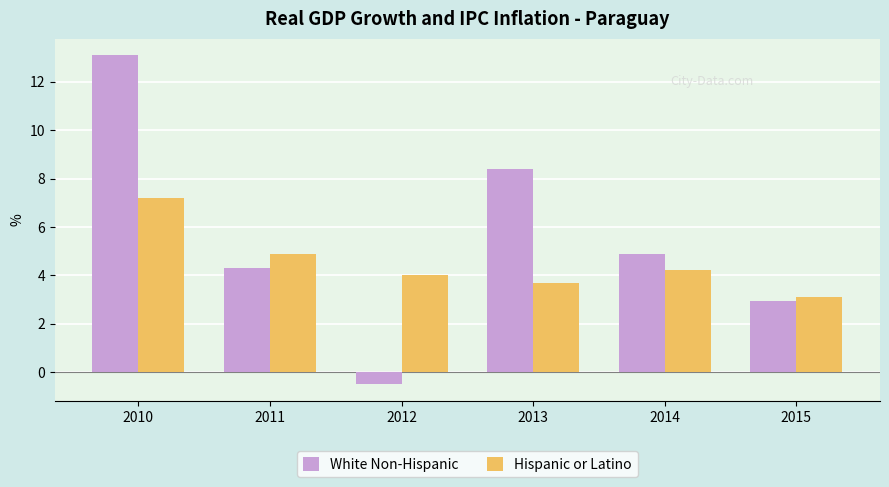

At 2014, list the series in order from largest to smallest.

White Non-Hispanic, Hispanic or Latino